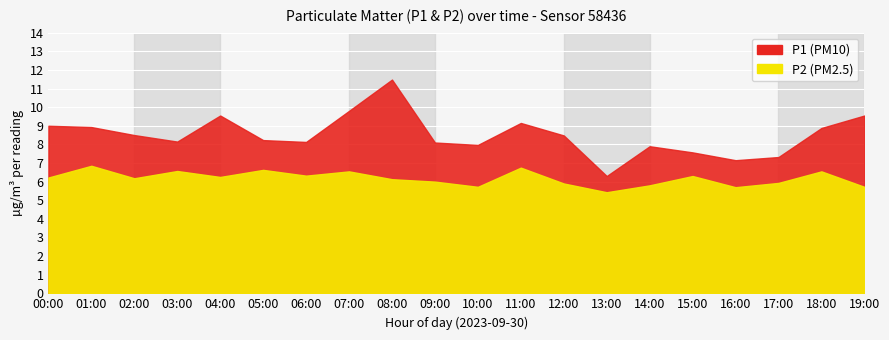

The P2 series shows 6.5 at 18:00. True or false?

True